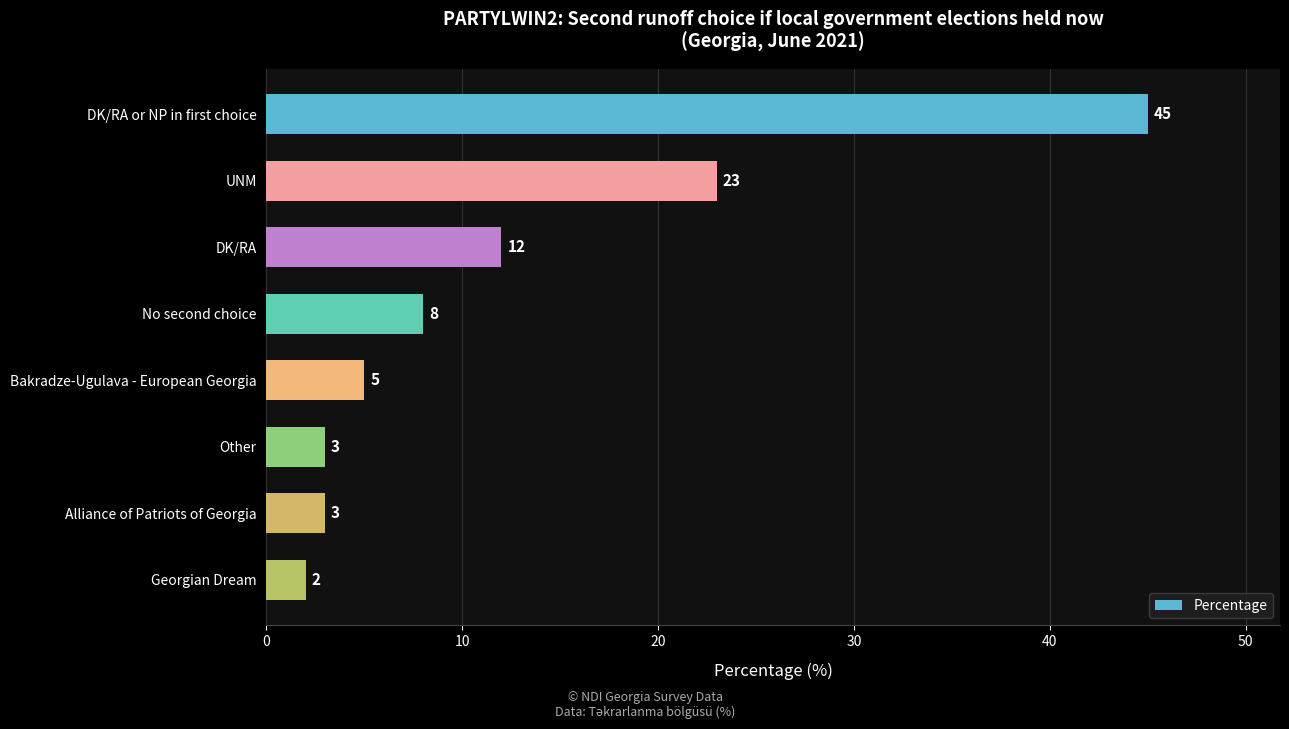

What value does the data have at DK/RA, to the nearest 5?

10